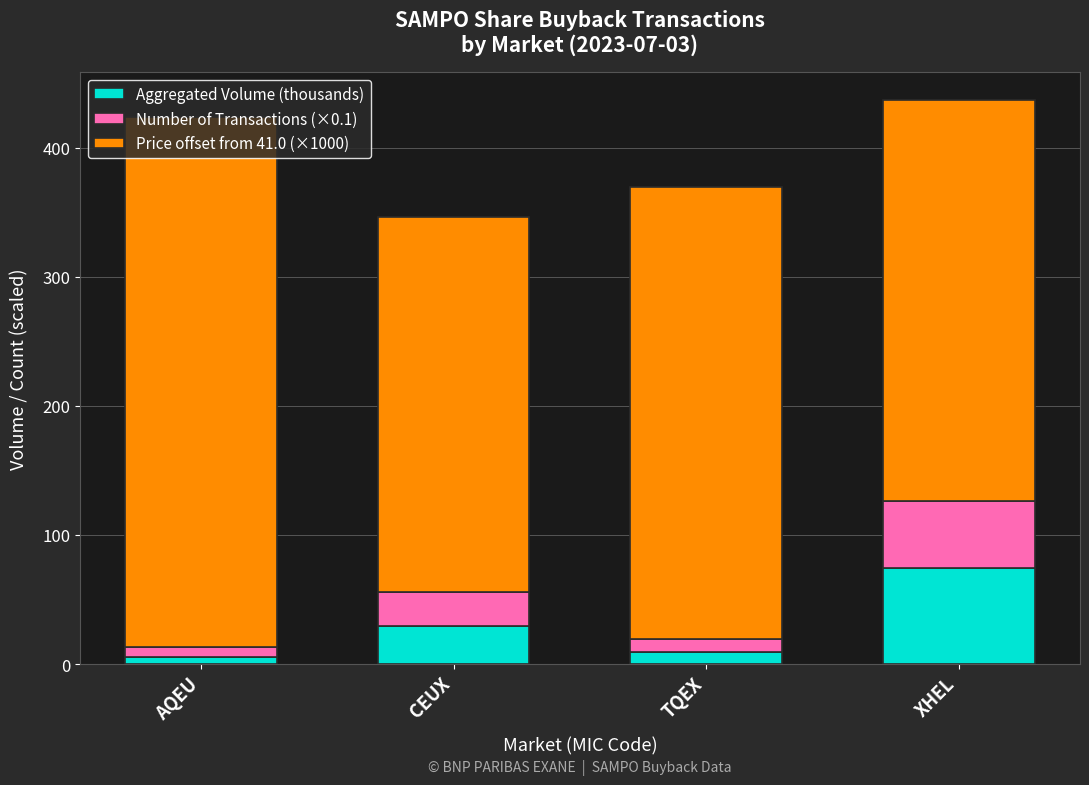

At which label does Aggregated Volume (thousands) reach its peak?

XHEL